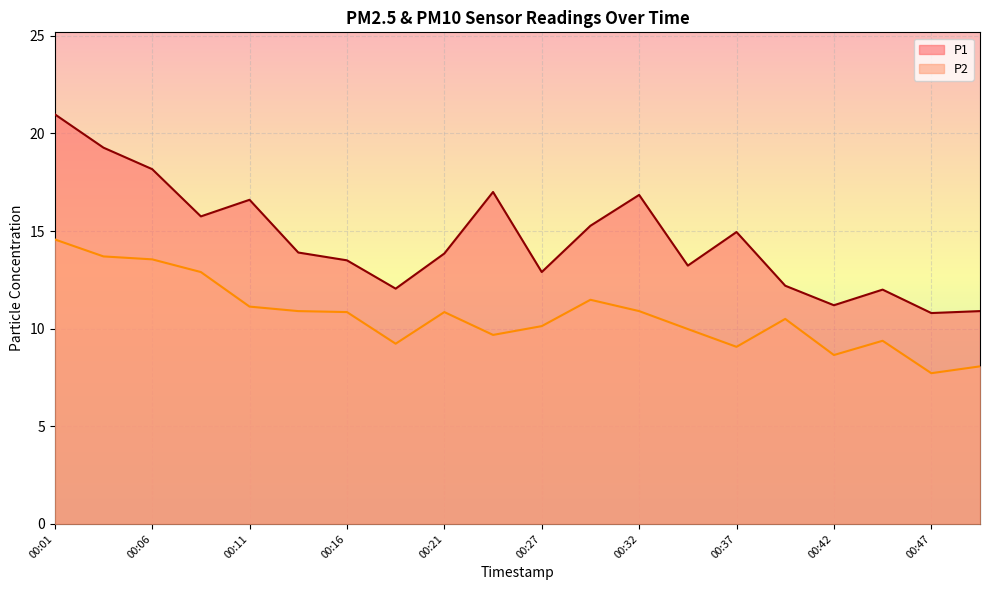

What are all the series names shown in the legend?

P1, P2